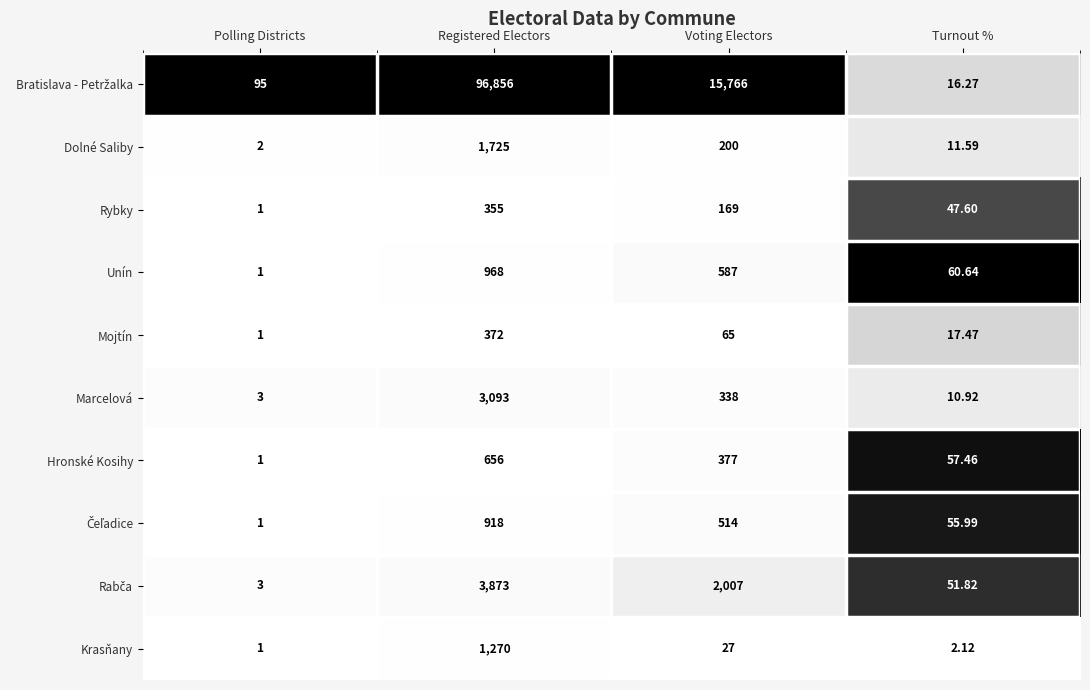

What is the difference between the highest and lowest values at Polling Districts?

94.0